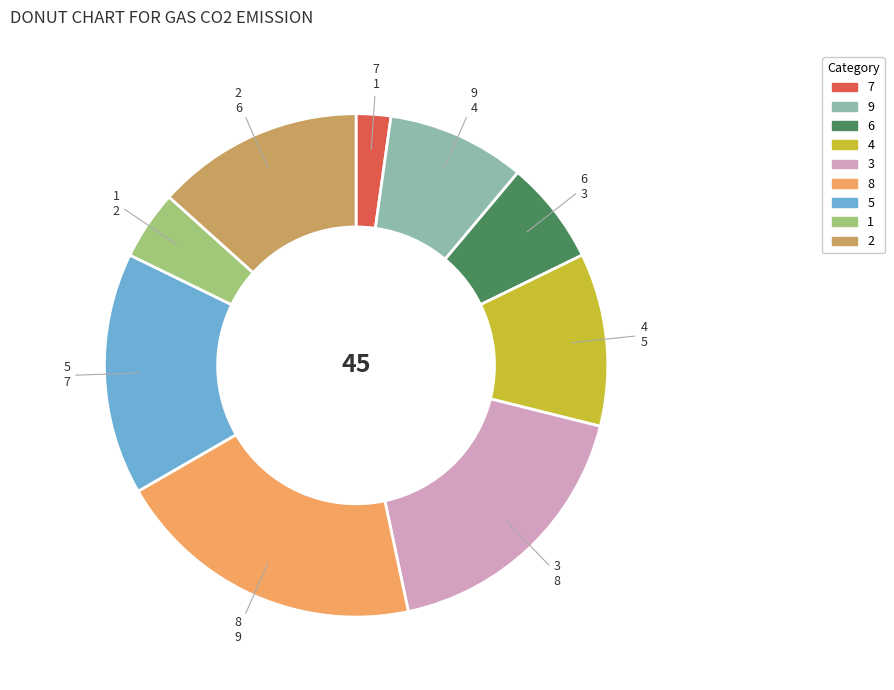

True or false: 2 accounts for 2% of the total.

False